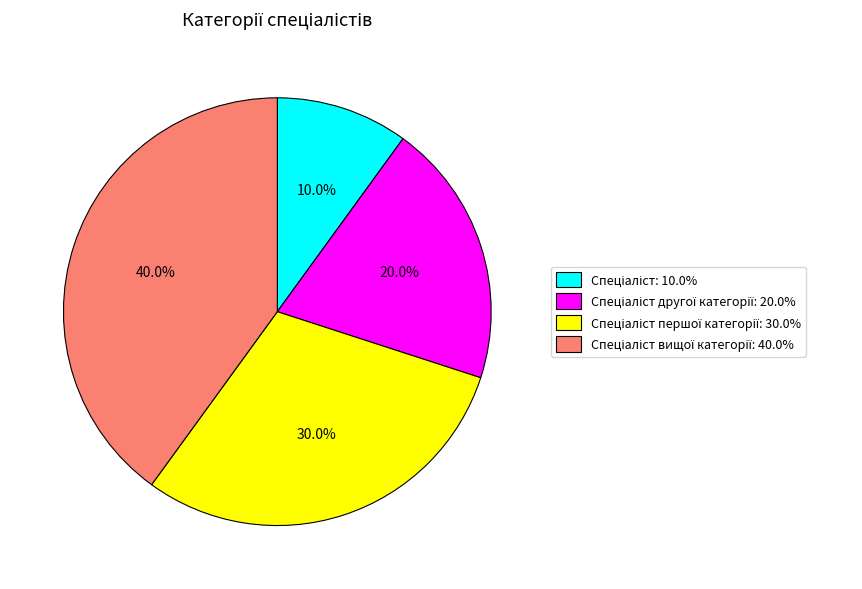

Is there a majority slice in this chart?

No